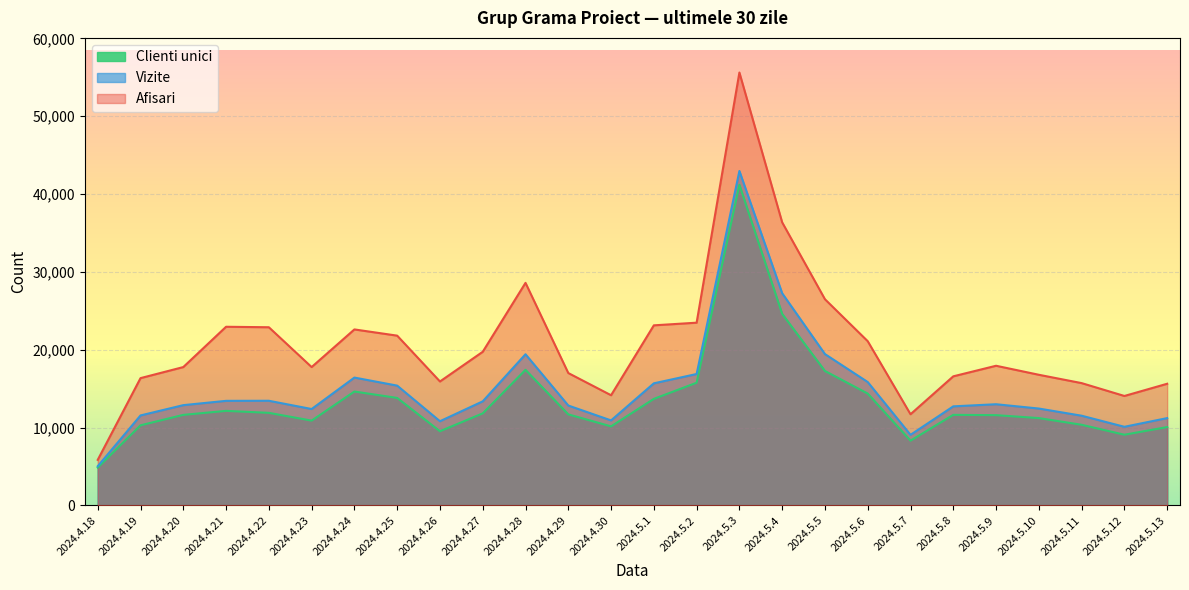

How many distinct data groups are displayed?

3